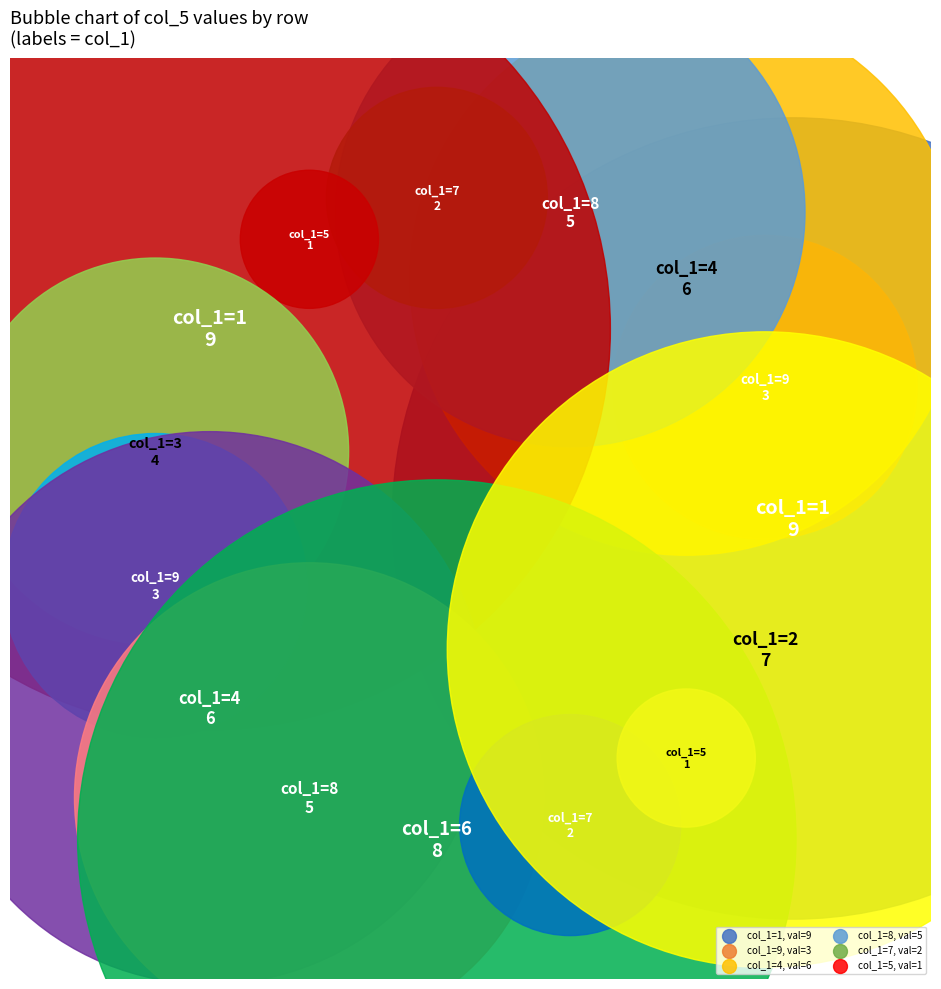

How many slices are in this pie chart?

15